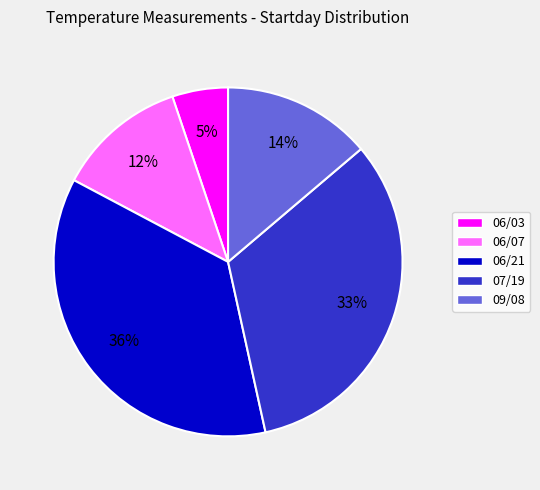

Is there a majority slice in this chart?

No